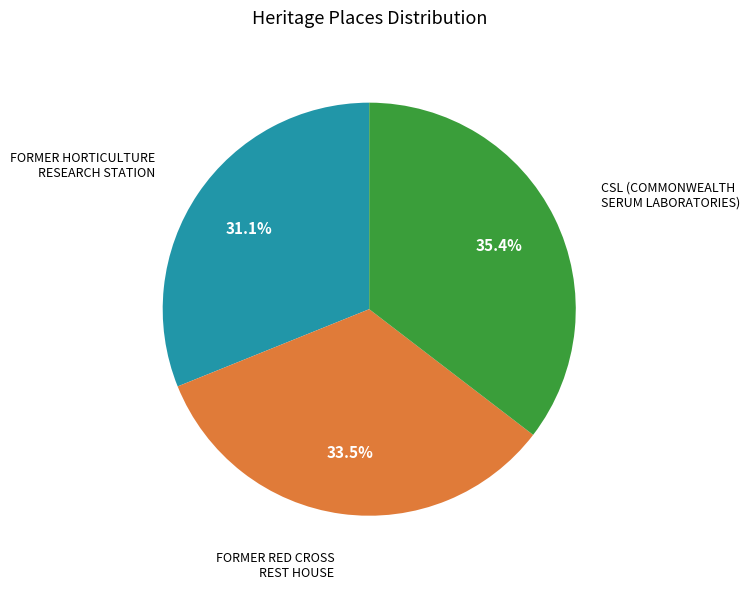

What is the total percentage of FORMER RED CROSS REST HOUSE and FORMER HORTICULTURE RESEARCH STATION?

64.6%